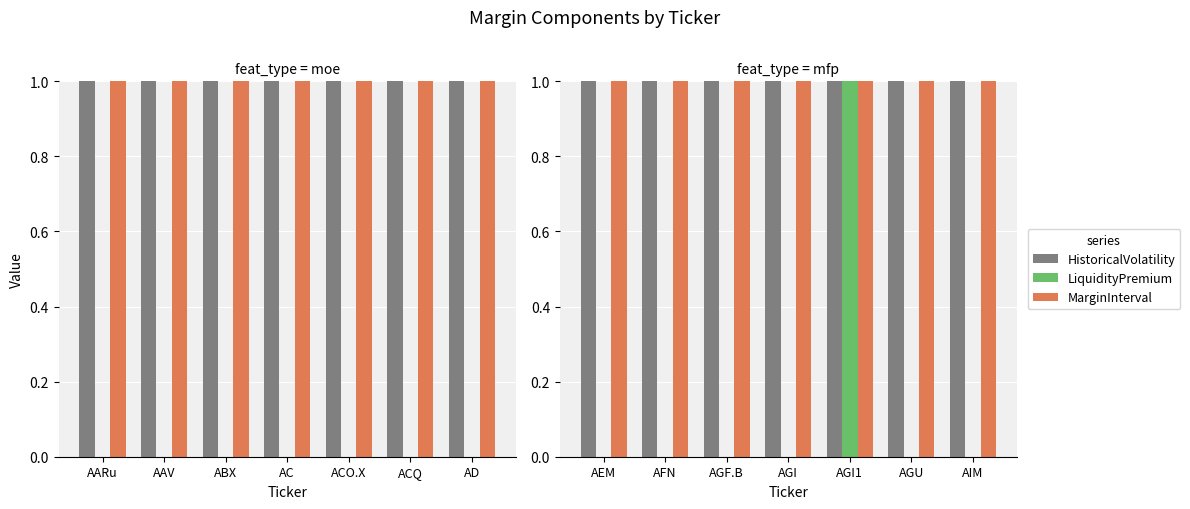

At which label does MarginInterval first exceed 6?

AEM